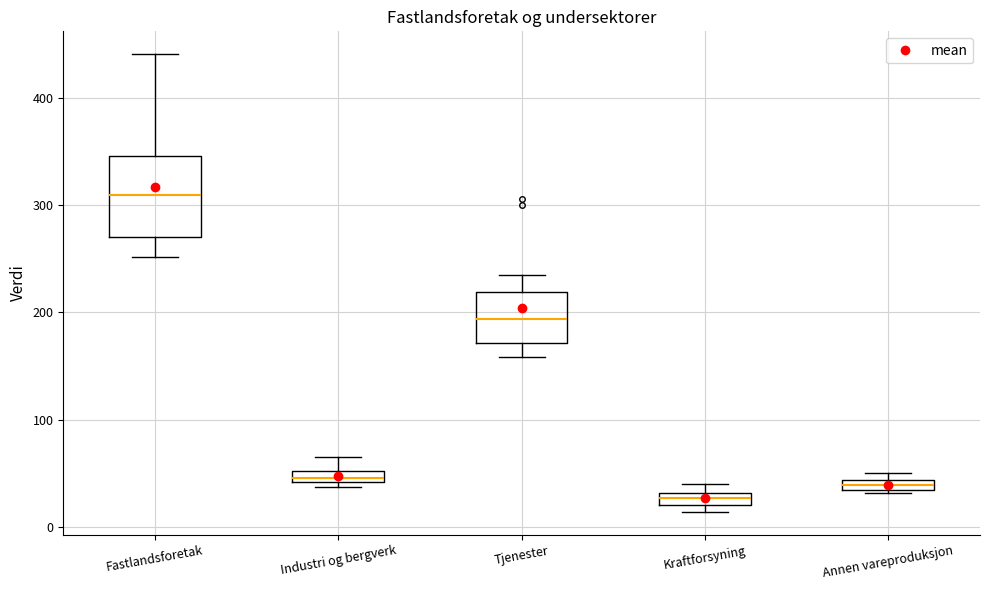

Where is the upper edge of the box for Industri og bergverk on the y-axis? The values are not printed on the chart, so give them approximately, as read against the axis.

50